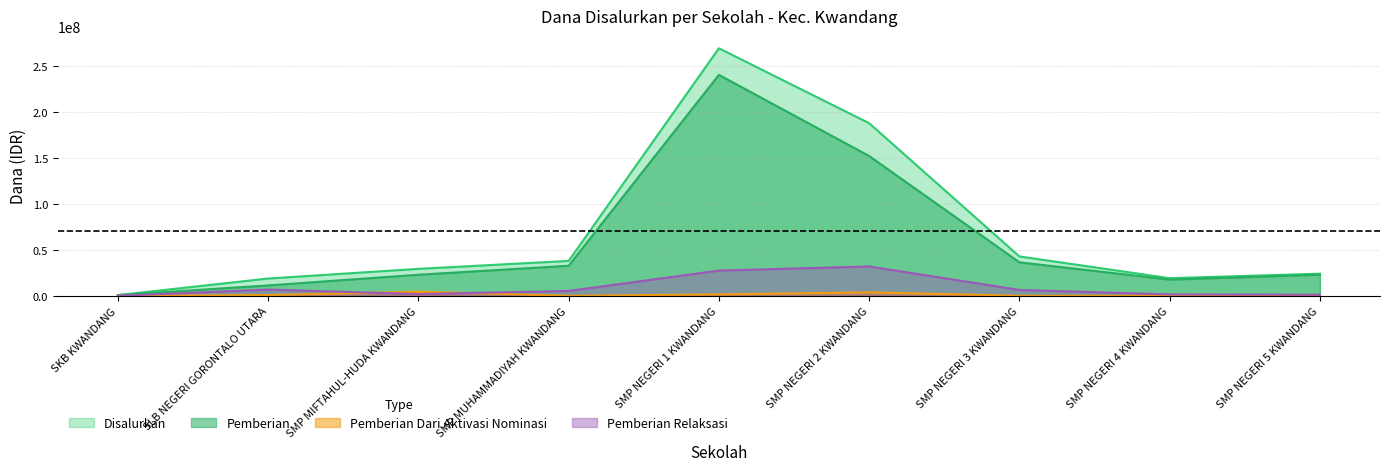

Reading right to left, list all the values displayed in this chart.

Disalurkan: SMP NEGERI 5 KWANDANG=24000000	SMP NEGERI 4 KWANDANG=19125000	SMP NEGERI 3 KWANDANG=42750000	SMP NEGERI 2 KWANDANG=187500000	SMP NEGERI 1 KWANDANG=268875000	SMP MUHAMMADIYAH KWANDANG=37875000	SMP MIFTAHUL-HUDA KWANDANG=29250000	SLB NEGERI GORONTALO UTARA=18750000	SKB KWANDANG=750000
Pemberian: SMP NEGERI 5 KWANDANG=22875000	SMP NEGERI 4 KWANDANG=17625000	SMP NEGERI 3 KWANDANG=36375000	SMP NEGERI 2 KWANDANG=151875000	SMP NEGERI 1 KWANDANG=240000000	SMP MUHAMMADIYAH KWANDANG=32625000	SMP MIFTAHUL-HUDA KWANDANG=22875000	SLB NEGERI GORONTALO UTARA=11250000	SKB KWANDANG=750000
Pemberian Dari Aktivasi Nominasi: SMP NEGERI 5 KWANDANG=0	SMP NEGERI 4 KWANDANG=0	SMP NEGERI 3 KWANDANG=0	SMP NEGERI 2 KWANDANG=3750000	SMP NEGERI 1 KWANDANG=1500000	SMP MUHAMMADIYAH KWANDANG=0	SMP MIFTAHUL-HUDA KWANDANG=4500000	SLB NEGERI GORONTALO UTARA=750000	SKB KWANDANG=0
Pemberian Relaksasi: SMP NEGERI 5 KWANDANG=1125000	SMP NEGERI 4 KWANDANG=1500000	SMP NEGERI 3 KWANDANG=6375000	SMP NEGERI 2 KWANDANG=31875000	SMP NEGERI 1 KWANDANG=27375000	SMP MUHAMMADIYAH KWANDANG=5250000	SMP MIFTAHUL-HUDA KWANDANG=1875000	SLB NEGERI GORONTALO UTARA=6750000	SKB KWANDANG=0